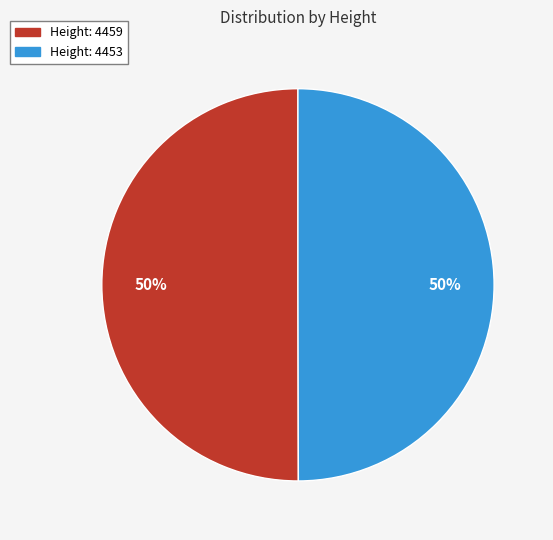

To the nearest percent, what percentage of the pie is Height: 4453?

50%